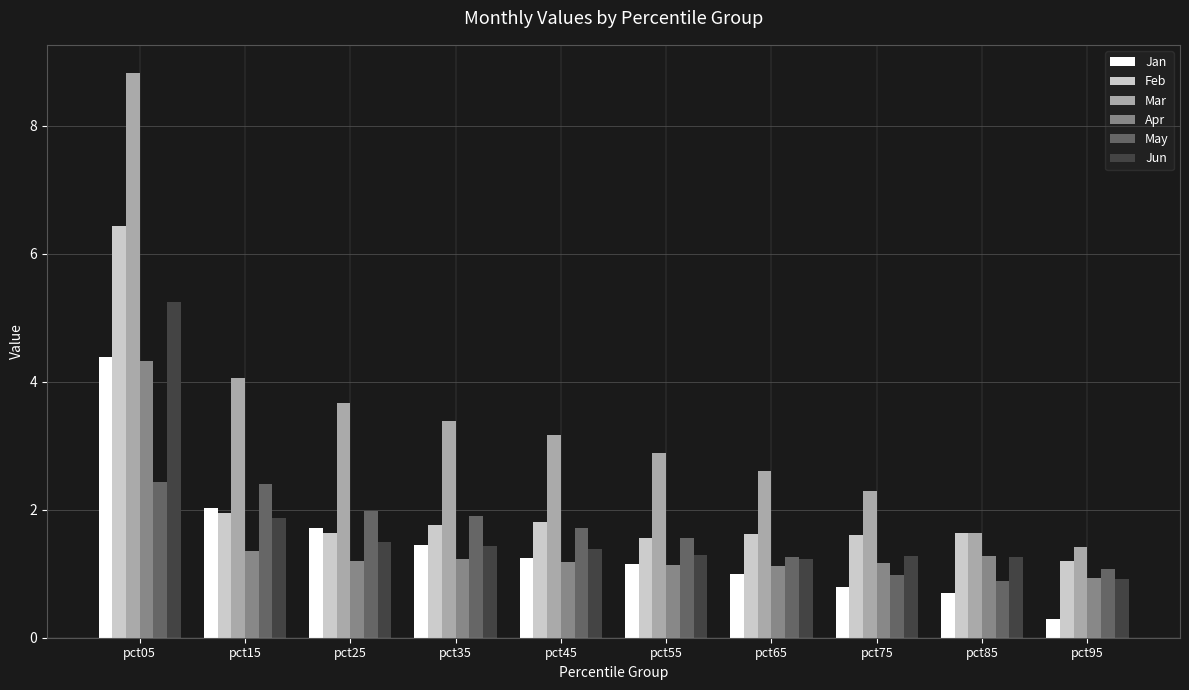

Read the Feb value at pct25.

1.6